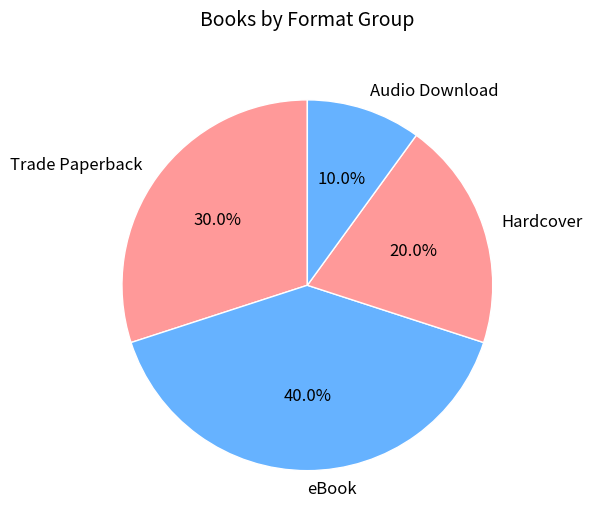

Count the number of slices in the pie.

4